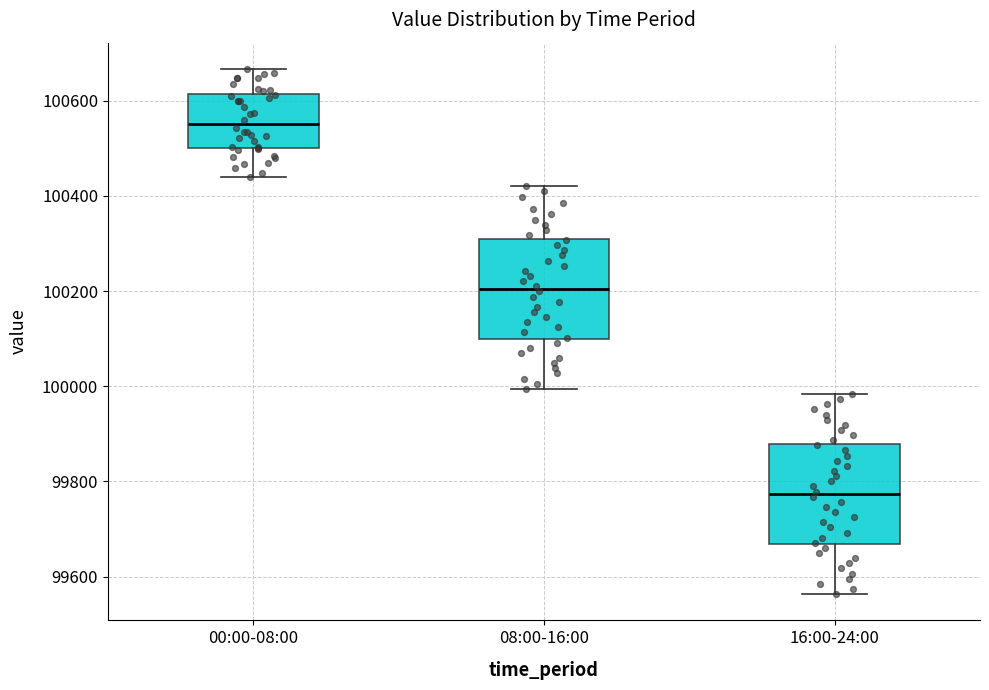

Which box's median line is the lowest?

16:00-24:00